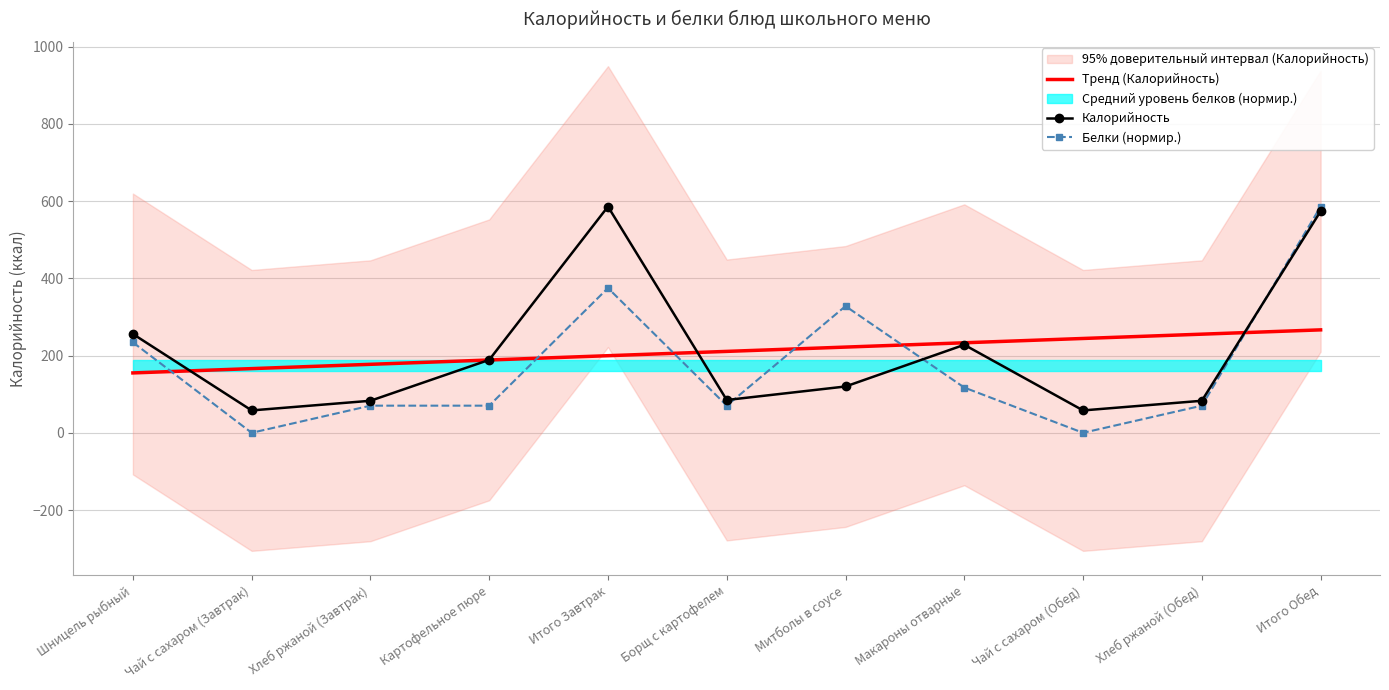

How many data points does each series have?

11